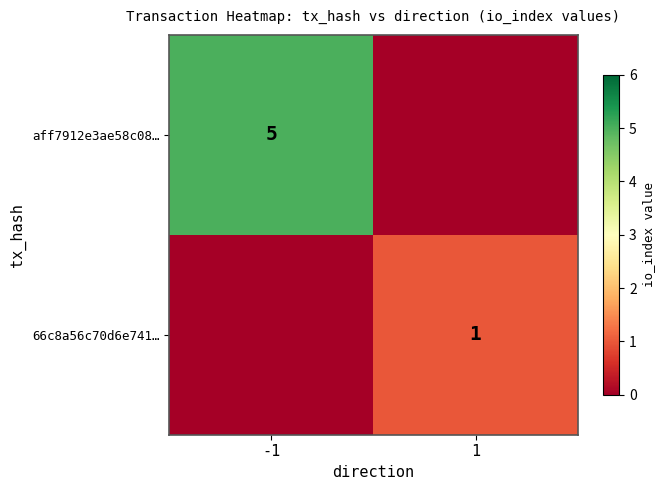

At which label is aff7912e3ae58c08… closest to 2?

1